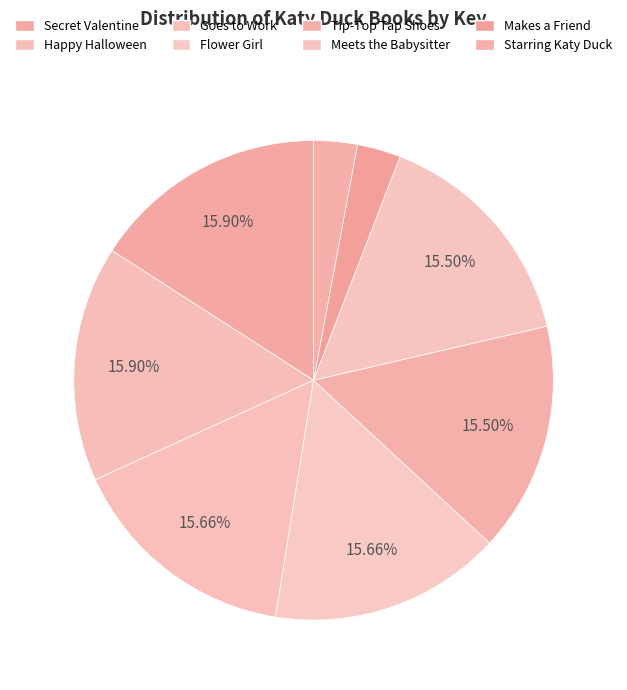

How many segments does this pie chart have?

8